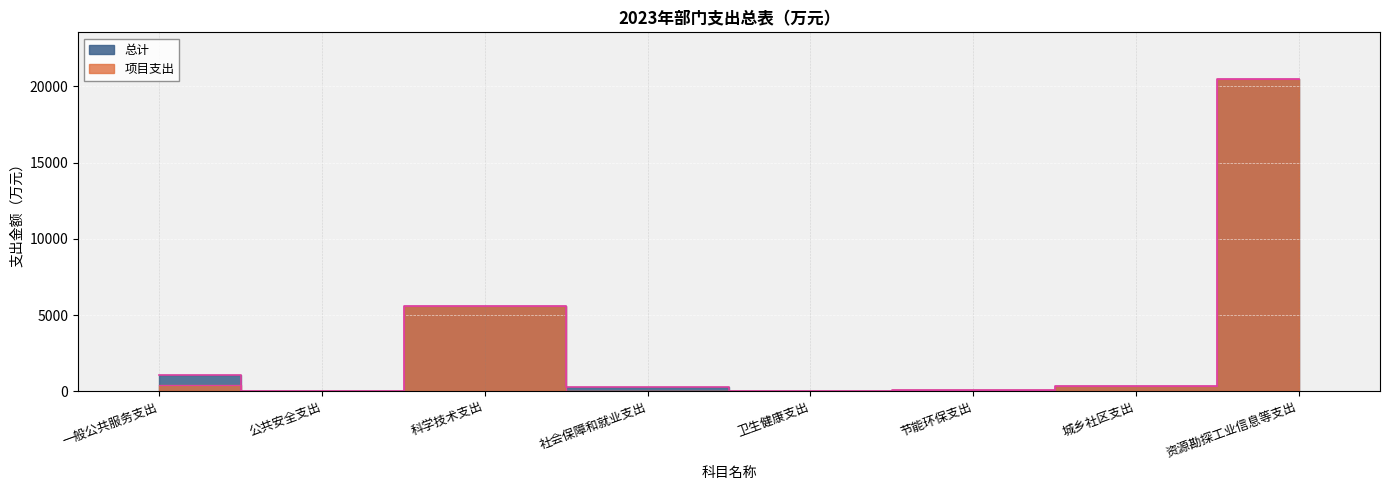

What position from the right is 科学技术支出?

6